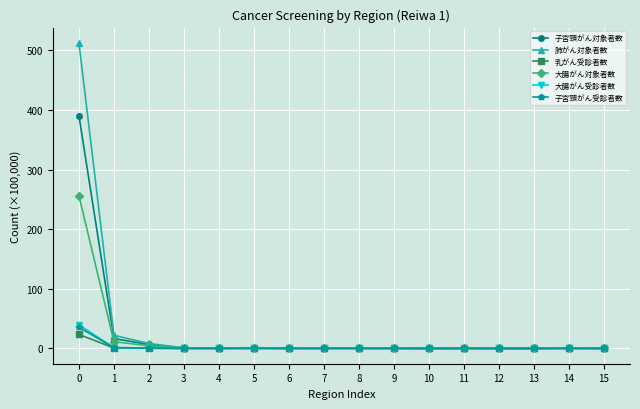

What are all the series names shown in the legend?

子宮頸がん対象者数, 肺がん対象者数, 乳がん受診者数, 大腸がん対象者数, 大腸がん受診者数, 子宮頸がん受診者数